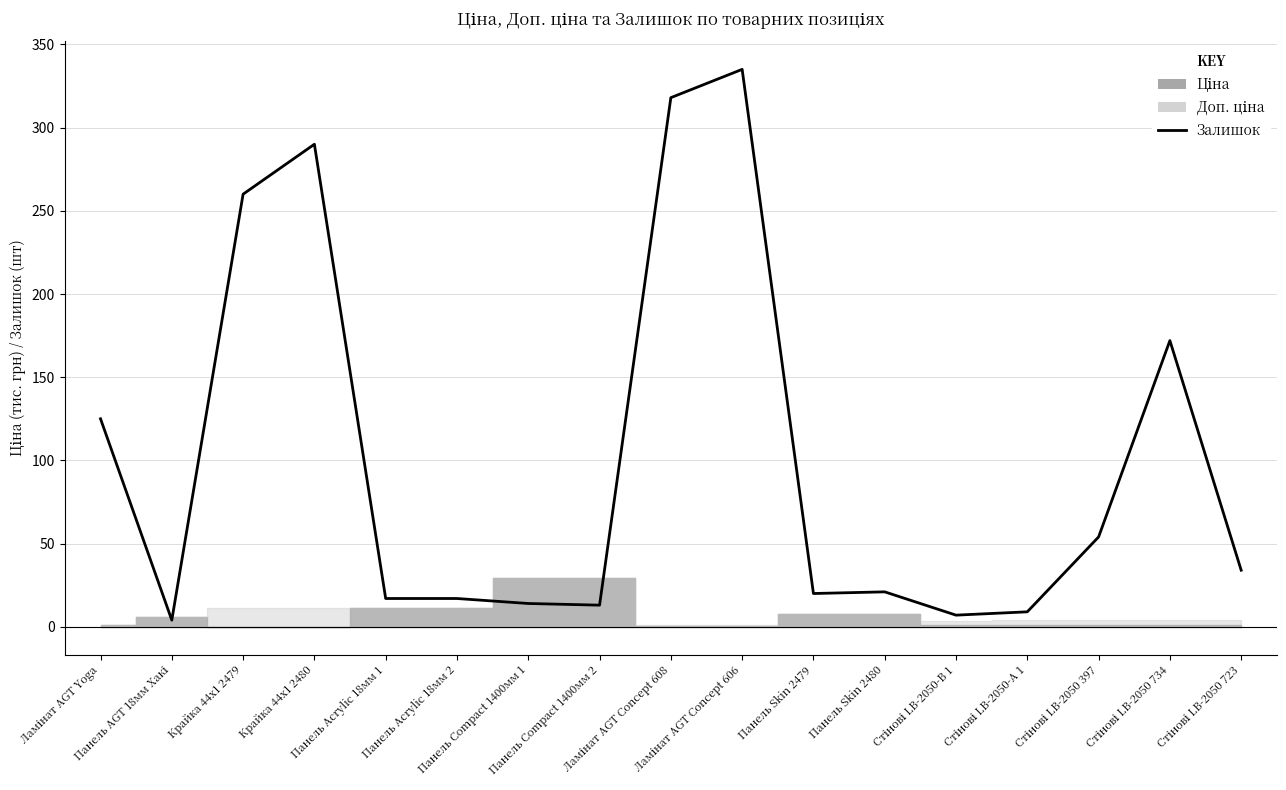

What is the minimum value shown in the chart?

4